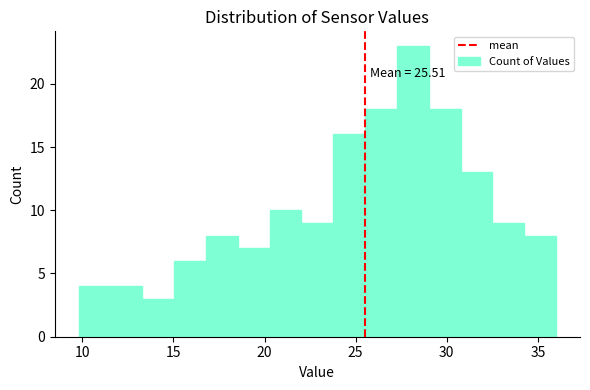

Read against the x-axis, roughly where is the centre of the tallest bar?

28.0